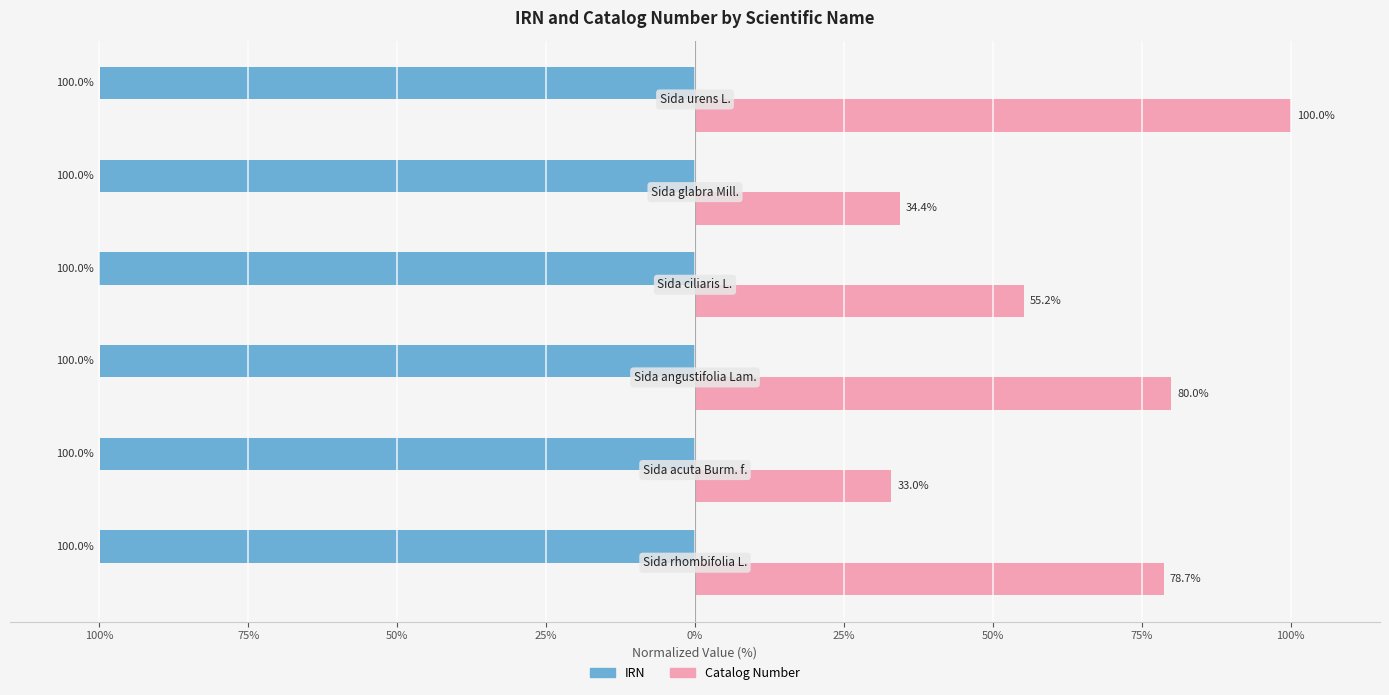

Reading left to right, list all the values displayed in this chart.

IRN: -100.0	-100.0	-100.0	-100.0	-100.0	-100.0
Catalog Number: 78.7	33.0	80.0	55.2	34.4	100.0